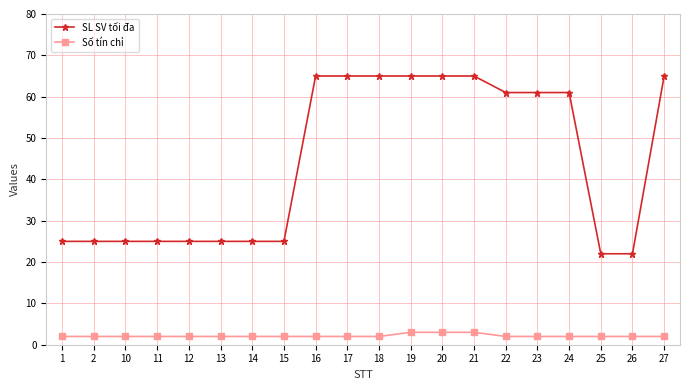

True or false: SL SV tối đa and Số tín chỉ intersect in this chart.

False